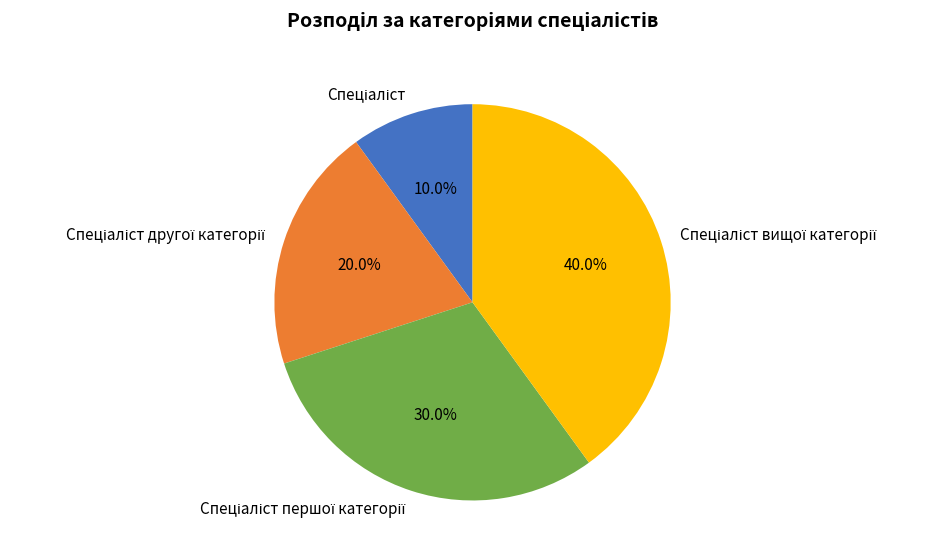

Does any single category account for the majority?

No